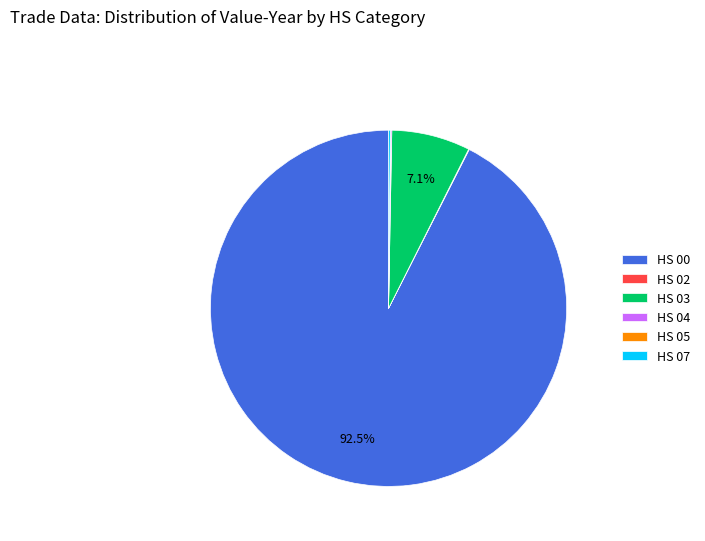

Which slice is the largest?

HS 00